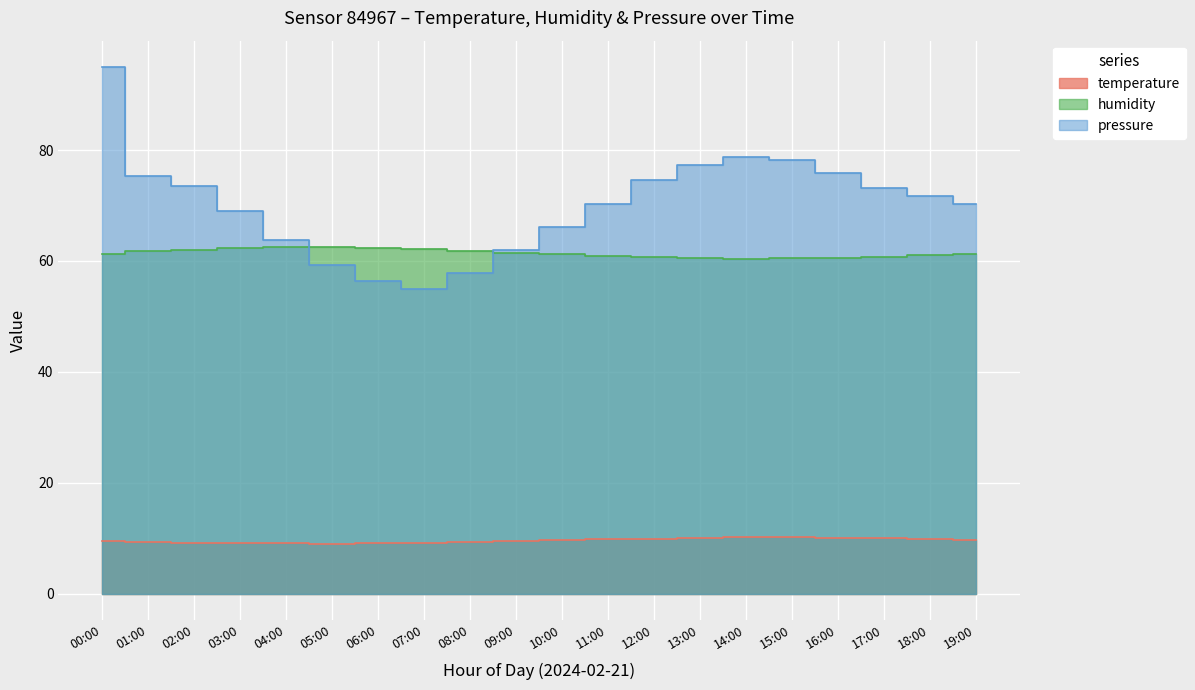

Reading left to right, transcribe all the data shown in this chart.

temperature: 9.5	9.3	9.2	9.1	9.1	9.0	9.1	9.2	9.3	9.4	9.6	9.8	9.9	10.1	10.2	10.2	10.1	9.9	9.8	9.7
humidity: 61.3	61.8	62.0	62.3	62.5	62.6	62.4	62.1	61.8	61.5	61.2	60.9	60.7	60.5	60.4	60.5	60.5	60.8	61.1	61.3
pressure_norm: 95.0	75.4	73.5	69.0	63.8	59.2	56.4	55.0	57.8	62.0	66.2	70.4	74.5	77.3	78.7	78.2	75.9	73.2	71.8	70.4